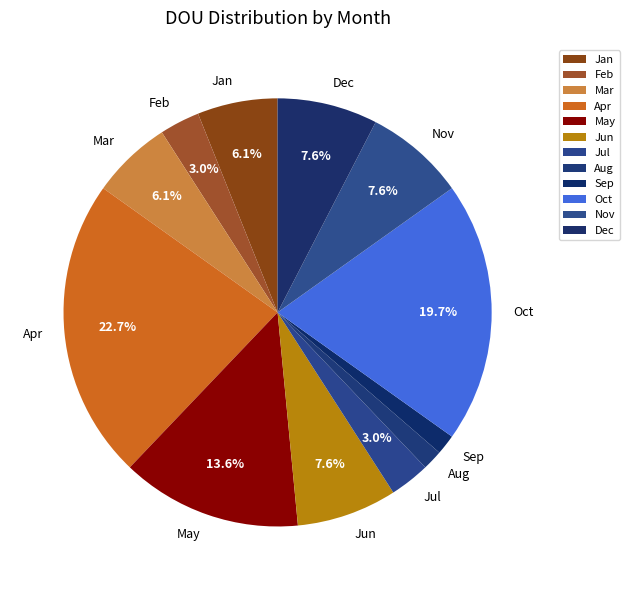

Does Apr represent more than half of the total?

No